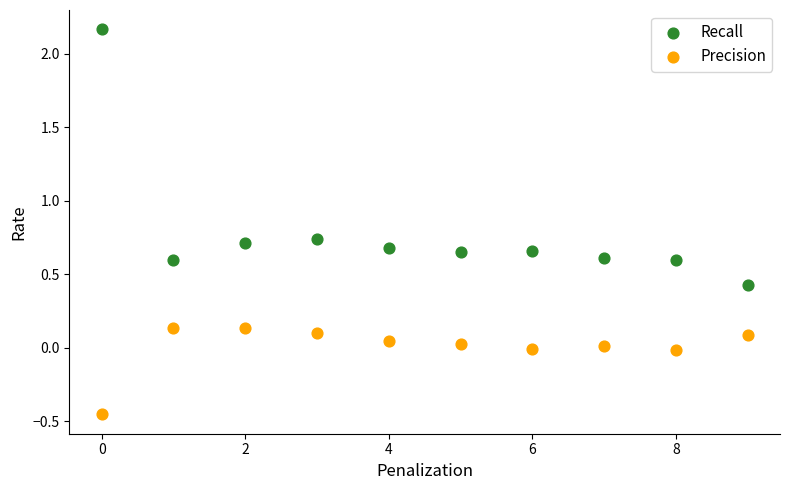

Which series reaches the maximum Y coordinate?

Recall